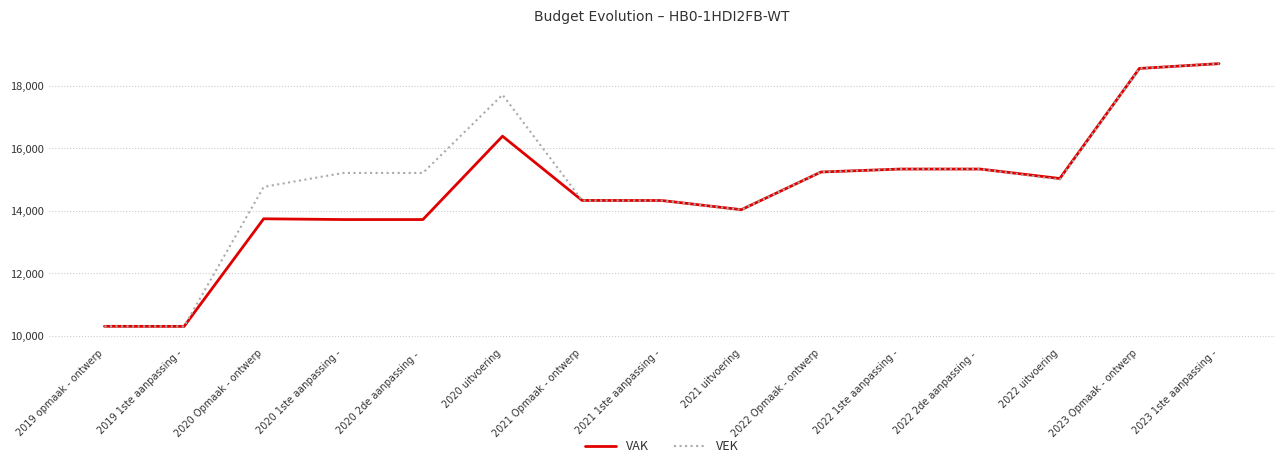

What is the minimum value shown in the chart?

10299